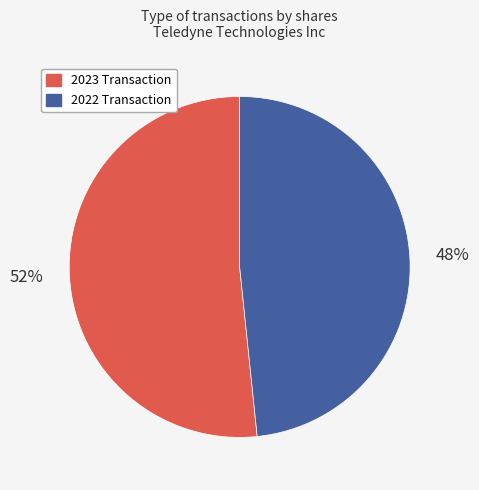

Count the number of slices in the pie.

2